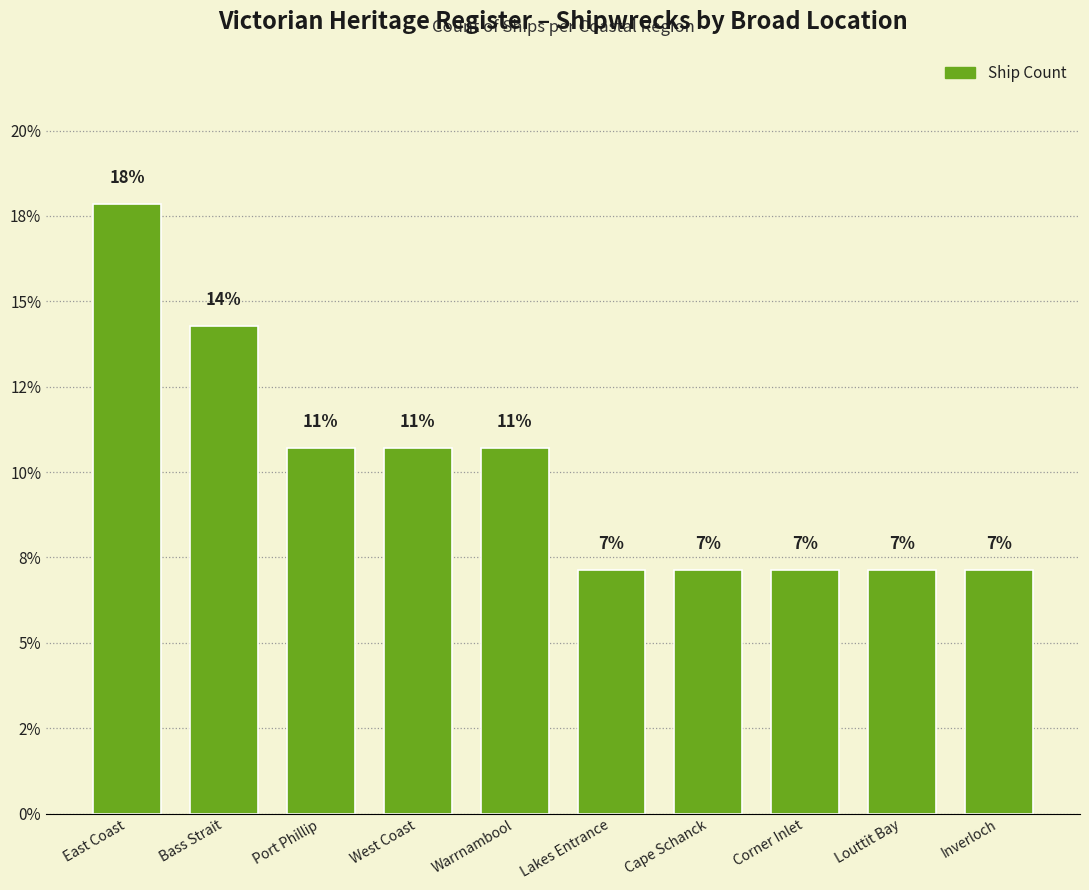

Are the bars horizontal?

No